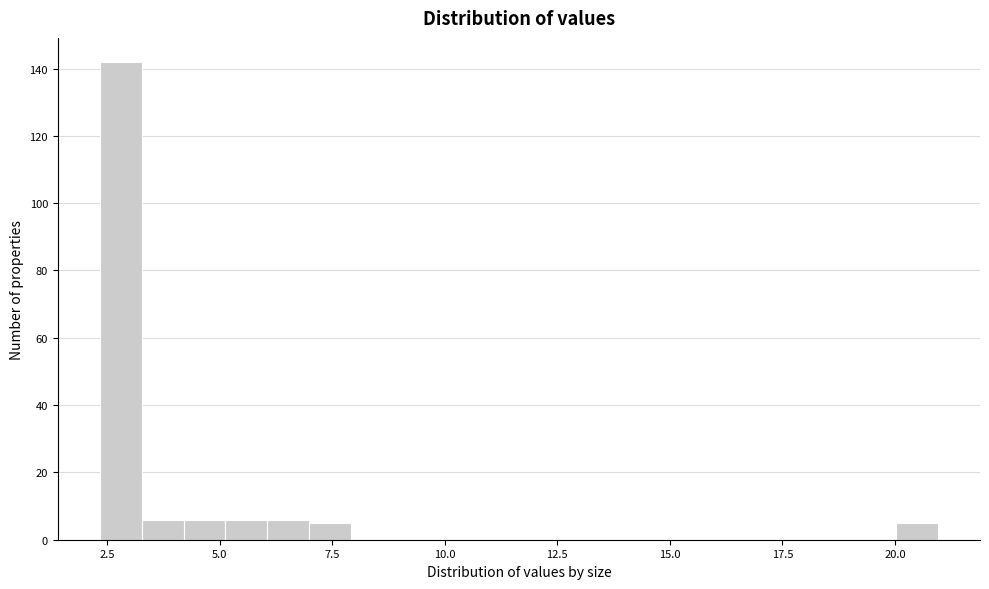

Around what value on the x-axis is the tallest bar? Give the approximate position of its centre, as read against the axis.

3.0